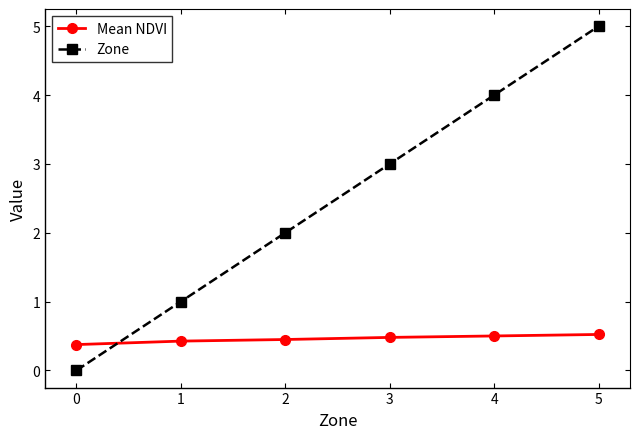

Reading left to right, list all the values displayed in this chart.

Mean NDVI: 0=0.4	1=0.4	2=0.4	3=0.5	4=0.5	5=0.5
Zone: 0=0.0	1=1.0	2=2.0	3=3.0	4=4.0	5=5.0